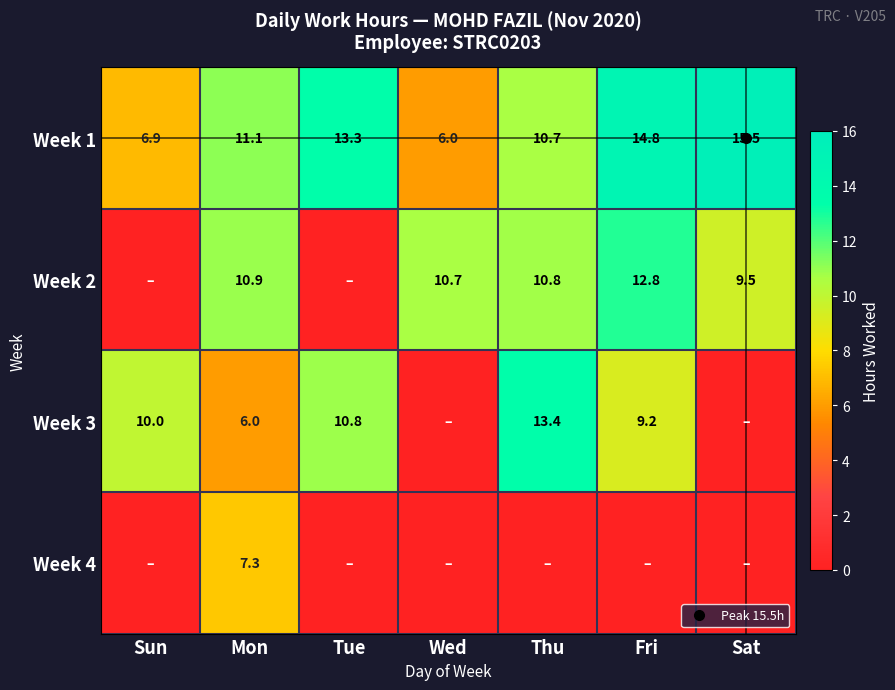

Where does the Week 2 series first go above 10?

Mon